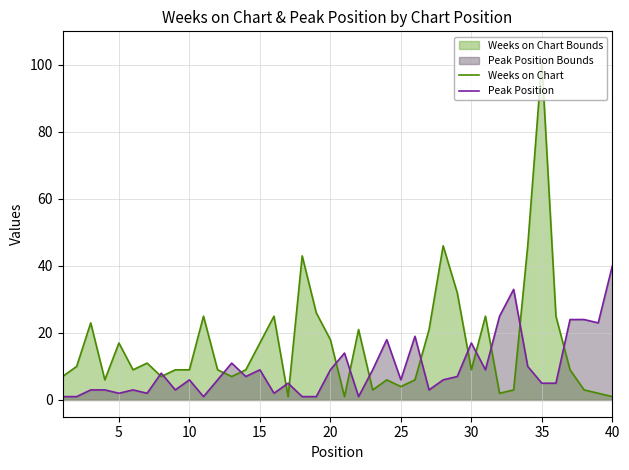

Which series has the widest spread of values?

Weeks on Chart